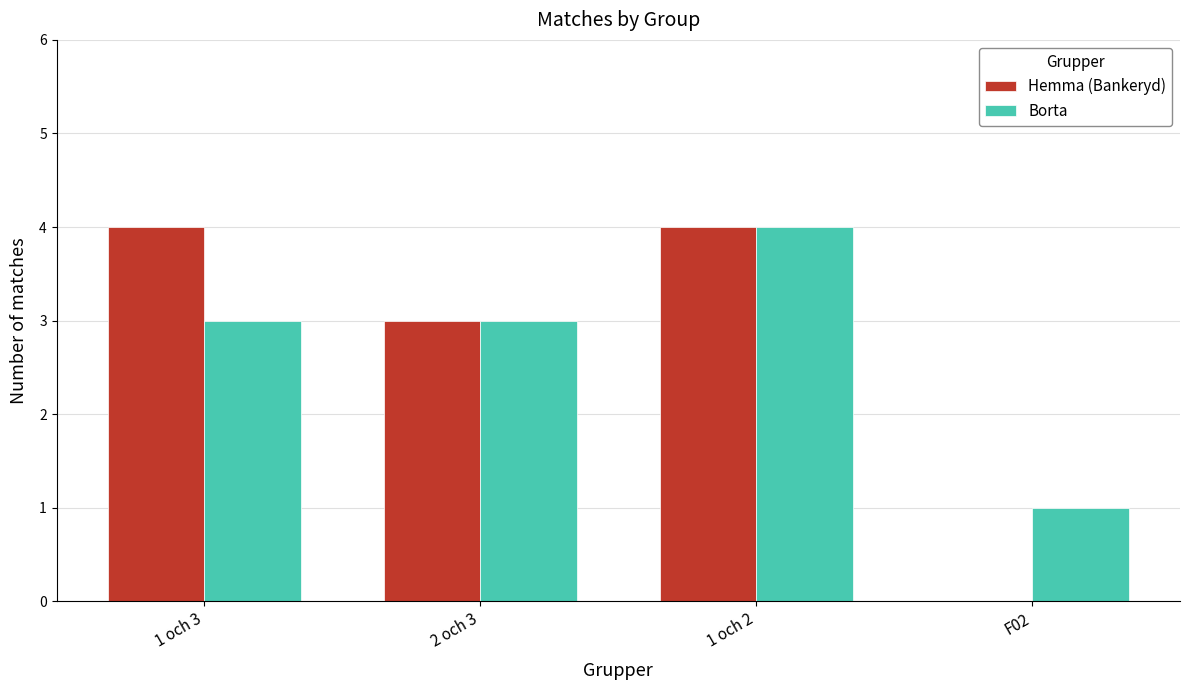

Between 1 och 3 and F02, which series saw the biggest shift?

Hemma (Bankeryd)